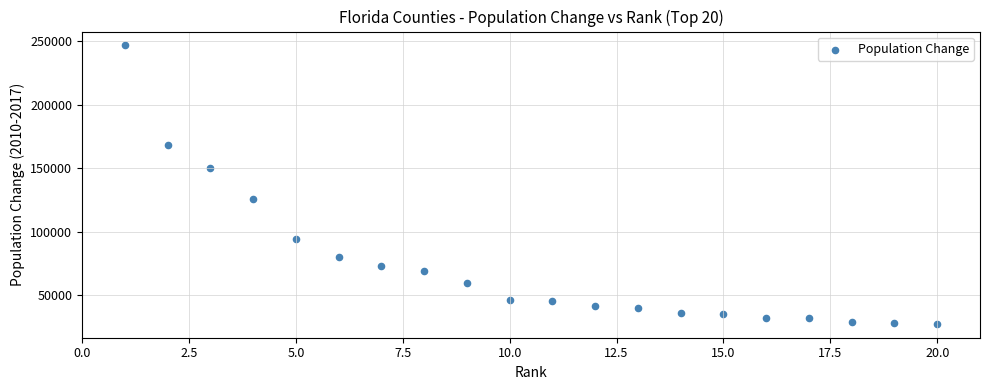

What is the range of X values (max minus min)?

19